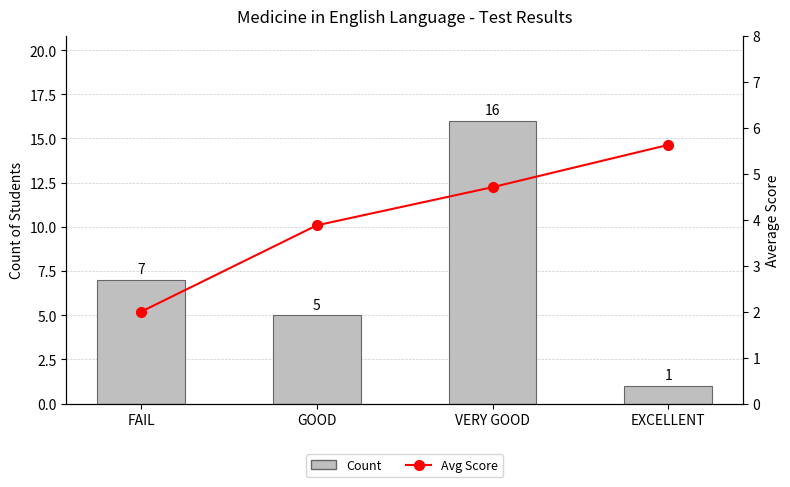

What is the sum of the Avg Score values at FAIL and EXCELLENT?

7.6